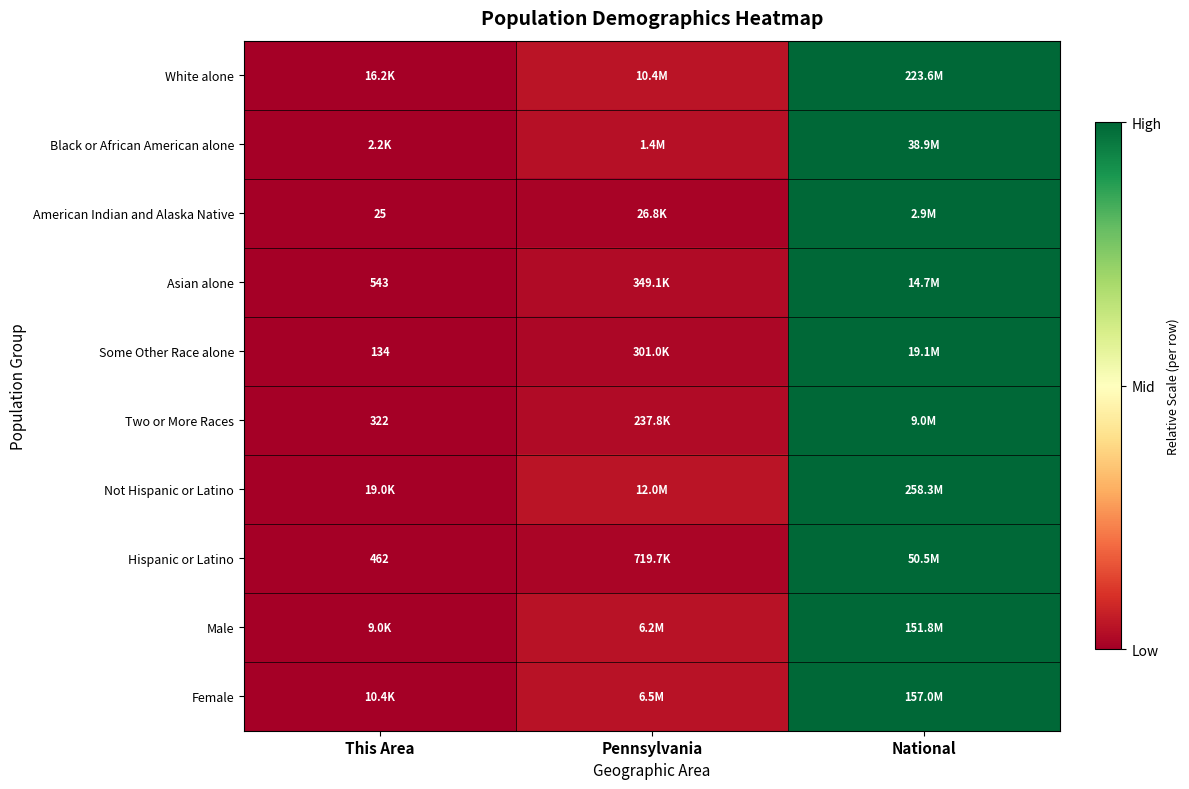

The Asian alone series shows -0.5 at This Area. True or false?

False